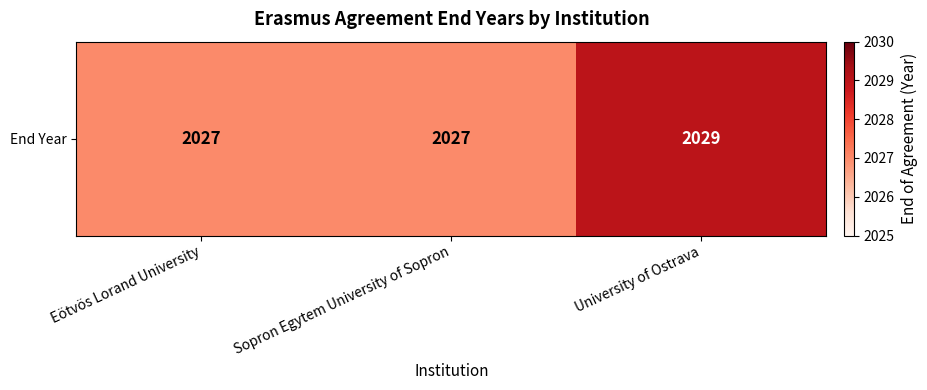

At which category does the chart reach its minimum across all series?

Eötvös Lorand University